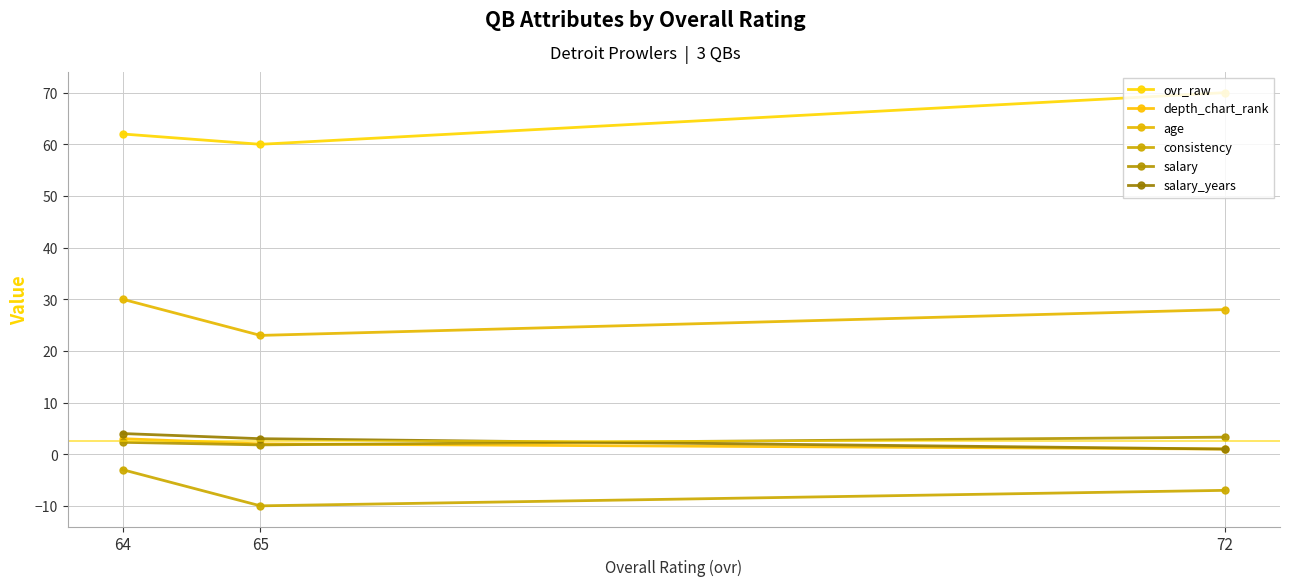

How many data points does each series have?

3